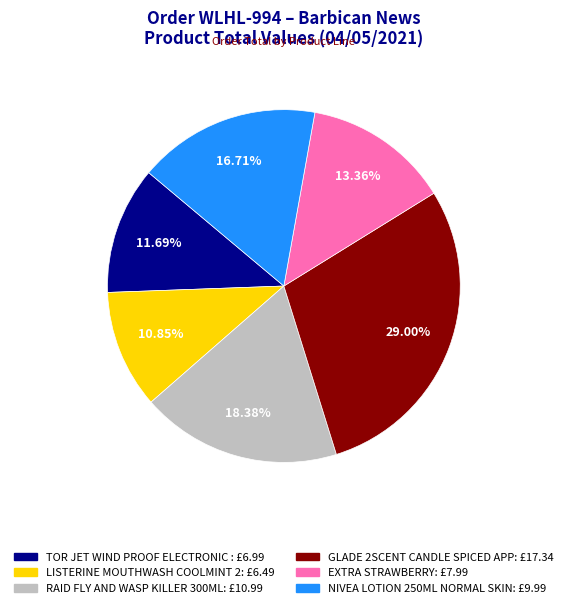

Count the number of slices in the pie.

6